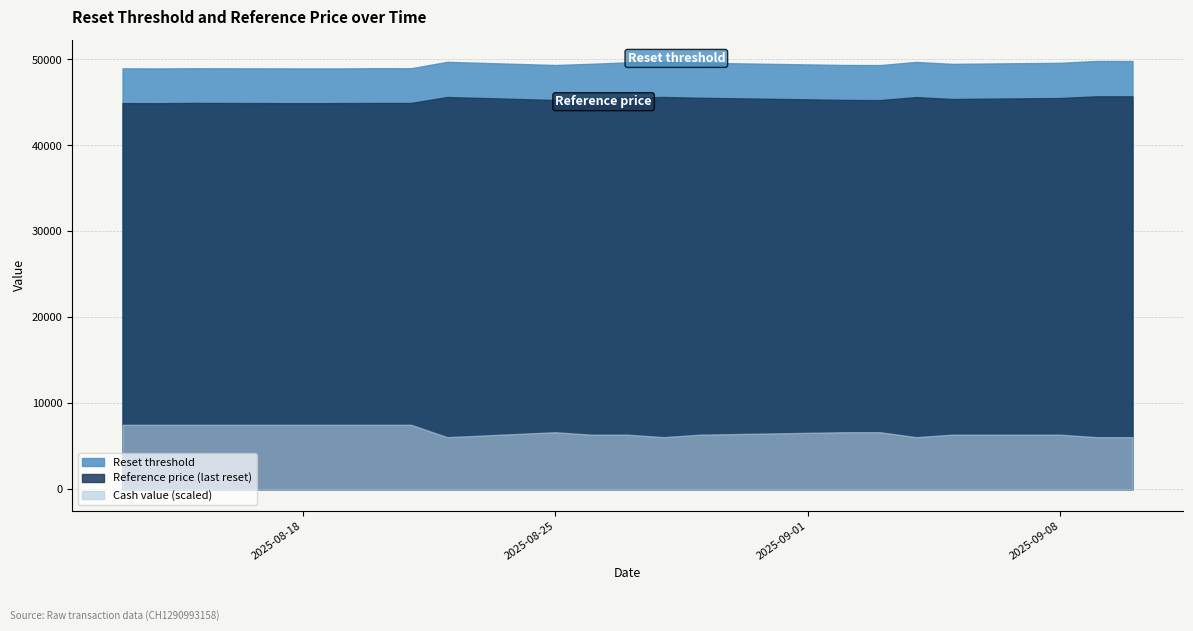

How many distinct data groups are displayed?

3